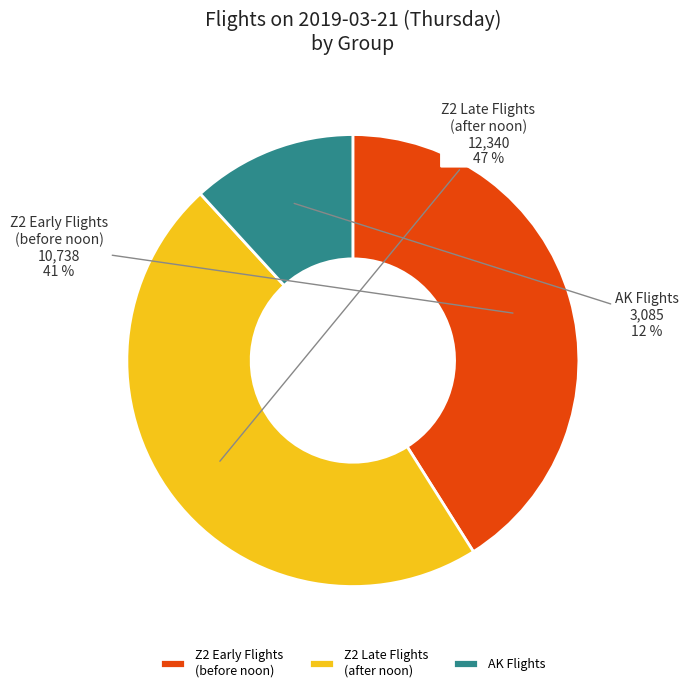

Which category has the biggest portion of the pie?

Z2 Late Flights (after noon)